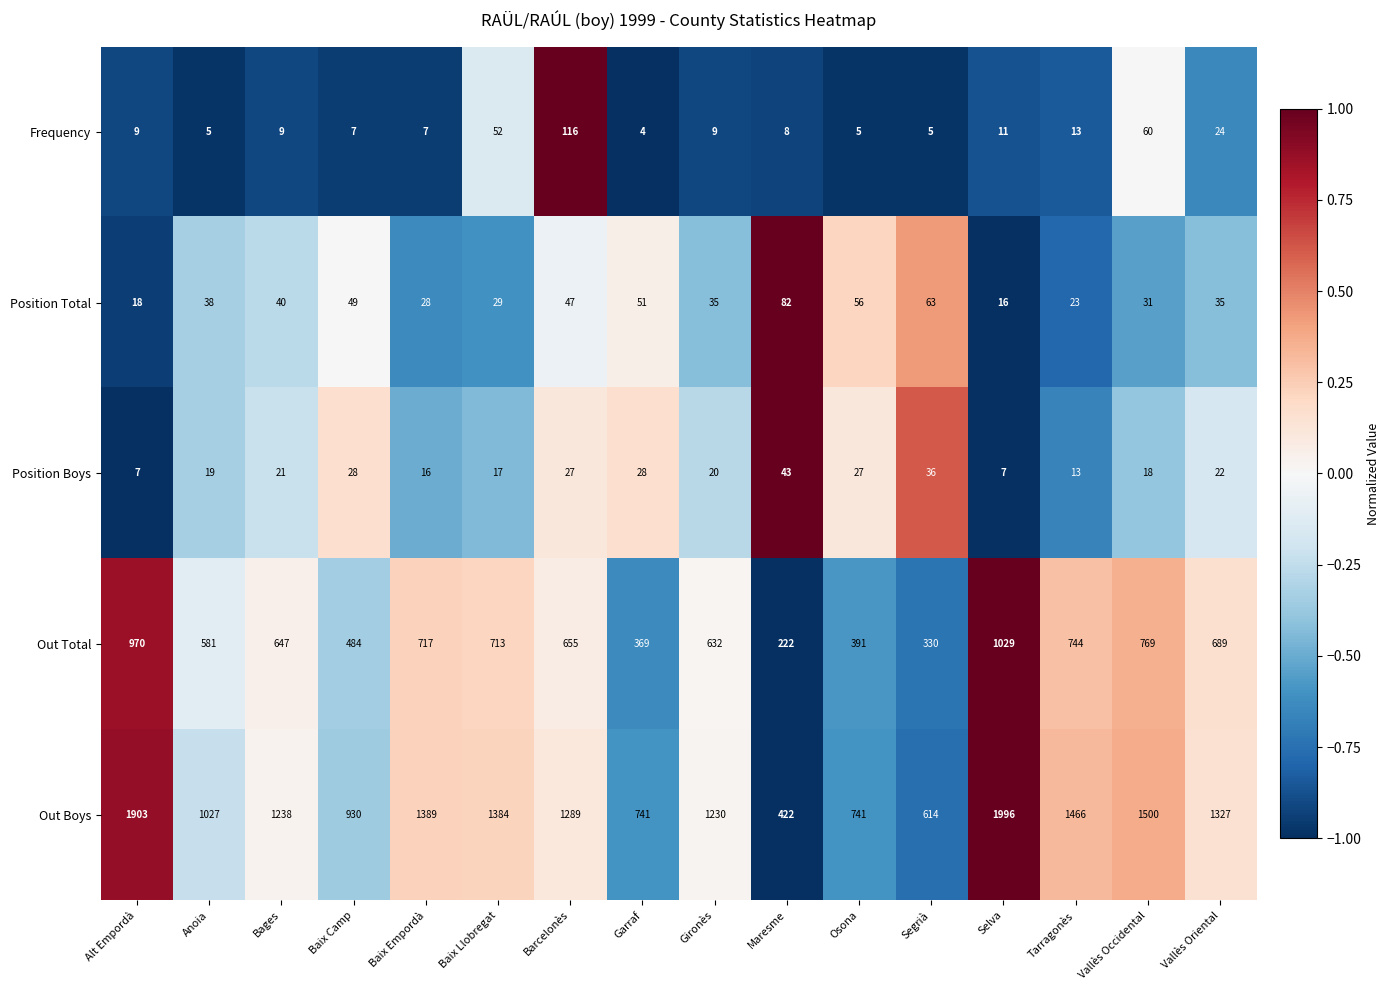

At which category does the chart reach its minimum across all series?

Garraf